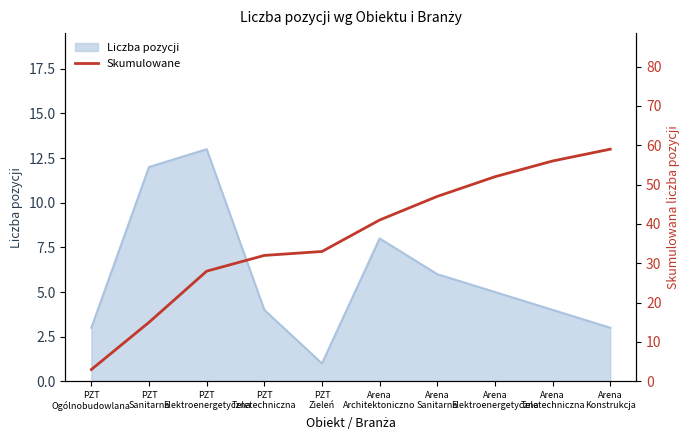

What is the difference between the second highest and second lowest values?

41